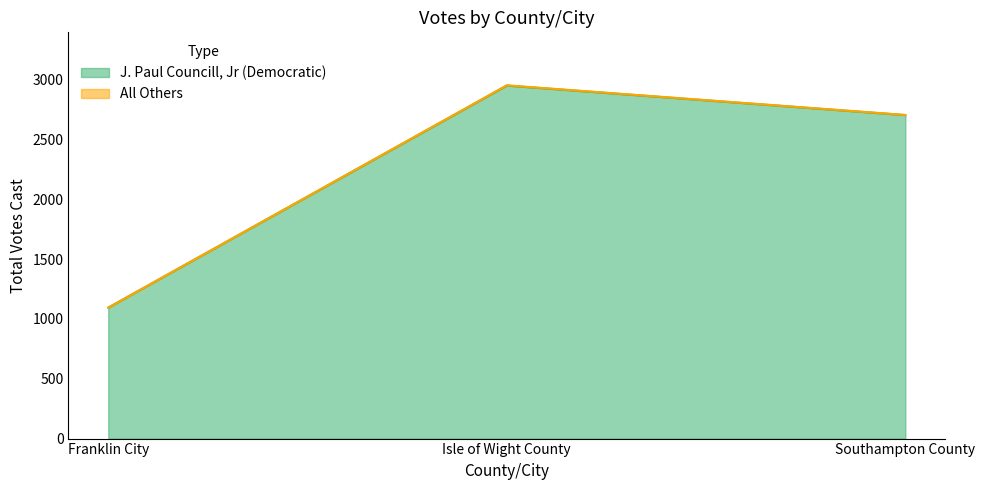

Where does the data first go above 2705?

Isle of Wight County